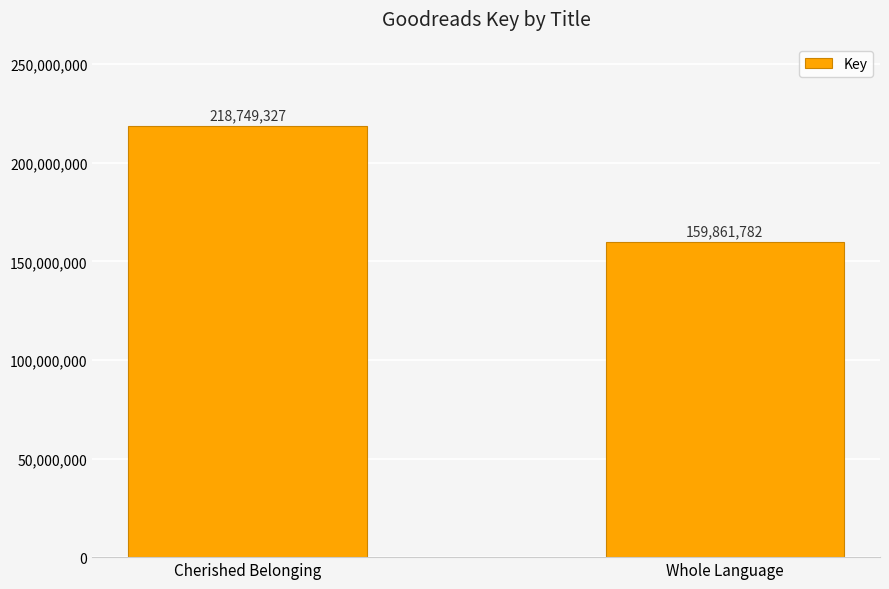

The chart shows a value of 218749327 at Cherished Belonging. True or false?

True